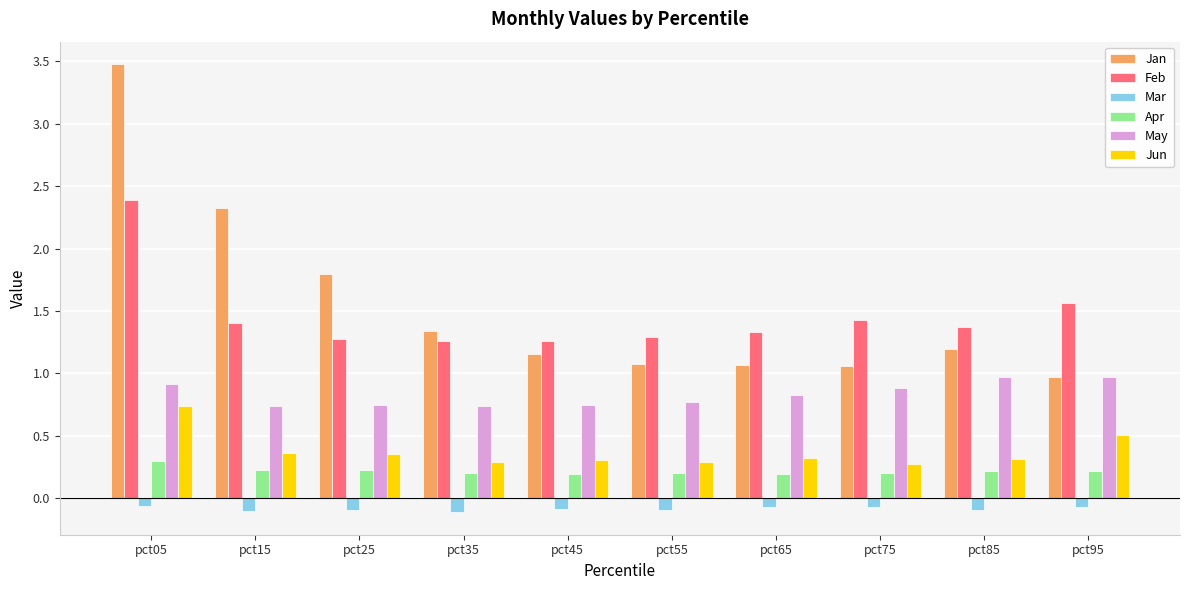

What is the difference between the maximum and minimum values in the Jan series?

2.5